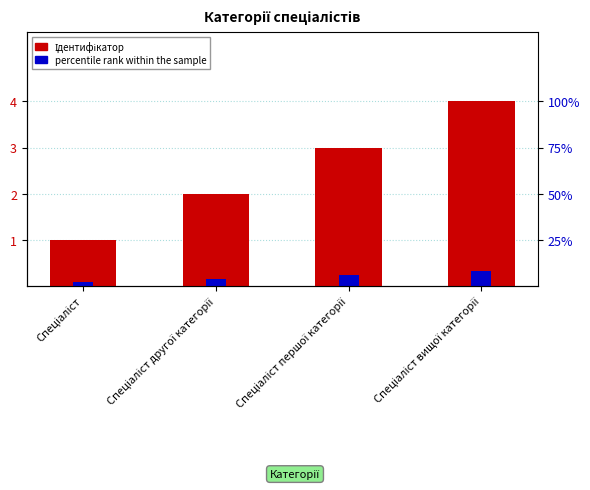

Count the percentile rank within the sample values in the range 0 to 1.

4